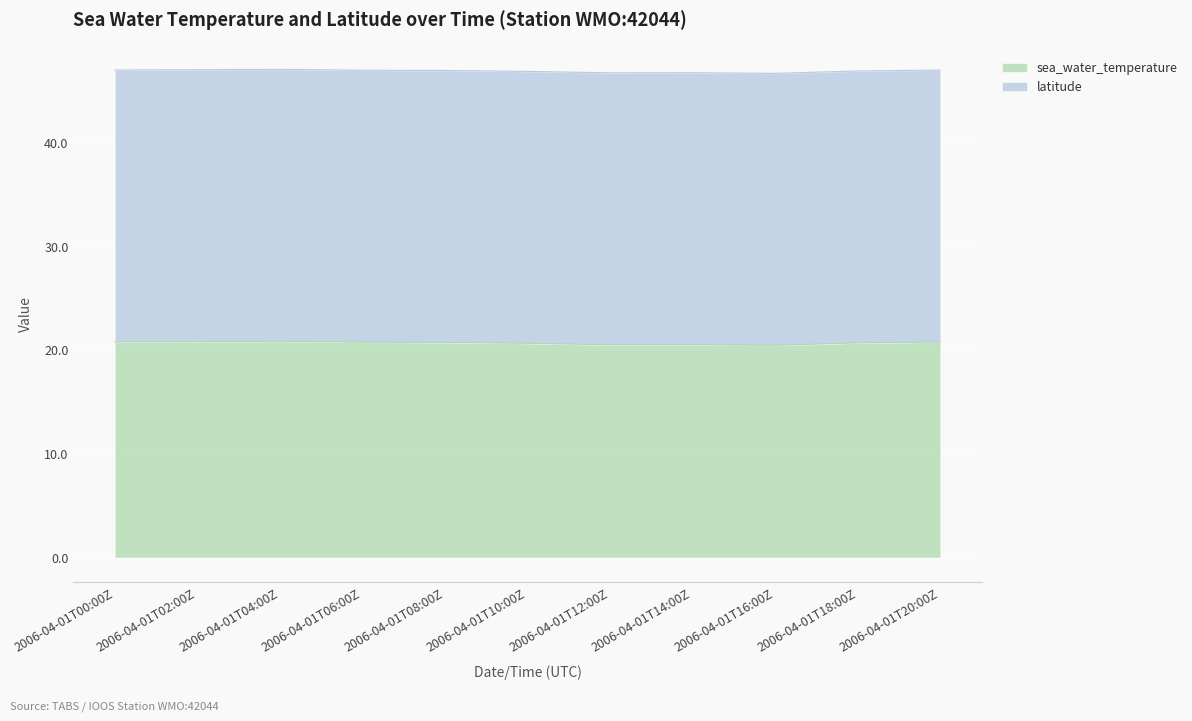

Reading left to right, what are all the values shown in this chart?

2006-04-01T00:00Z=20.8	2006-04-01T02:00Z=20.8	2006-04-01T04:00Z=20.8	2006-04-01T06:00Z=20.7	2006-04-01T08:00Z=20.7	2006-04-01T10:00Z=20.6	2006-04-01T12:00Z=20.5	2006-04-01T14:00Z=20.5	2006-04-01T16:00Z=20.4	2006-04-01T18:00Z=20.7	2006-04-01T20:00Z=20.8